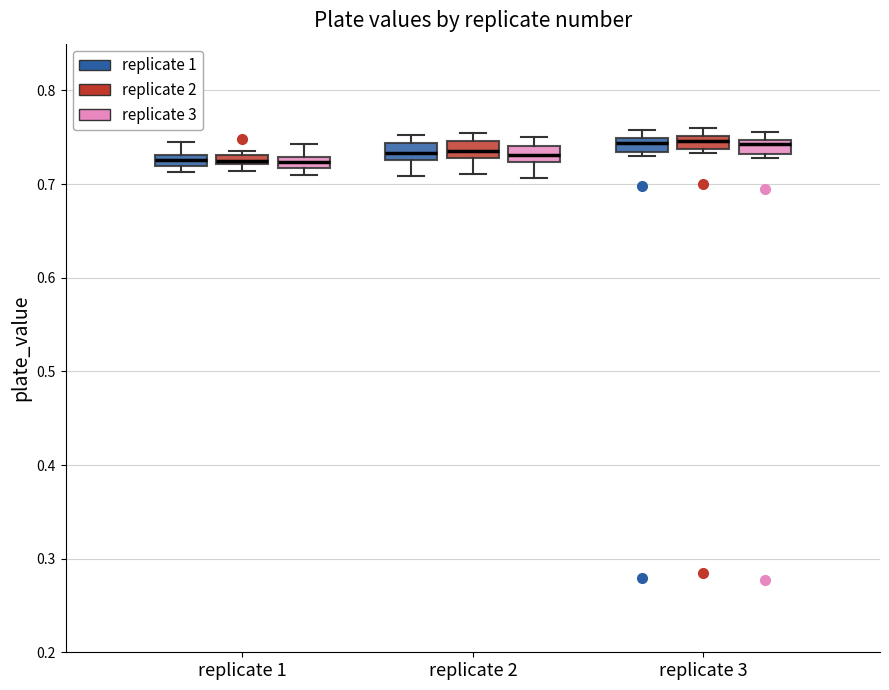

Where is the lower edge of the box for replicate 3 (replicate 1) on the y-axis? The values are not printed on the chart, so give them approximately, as read against the axis.

0.73